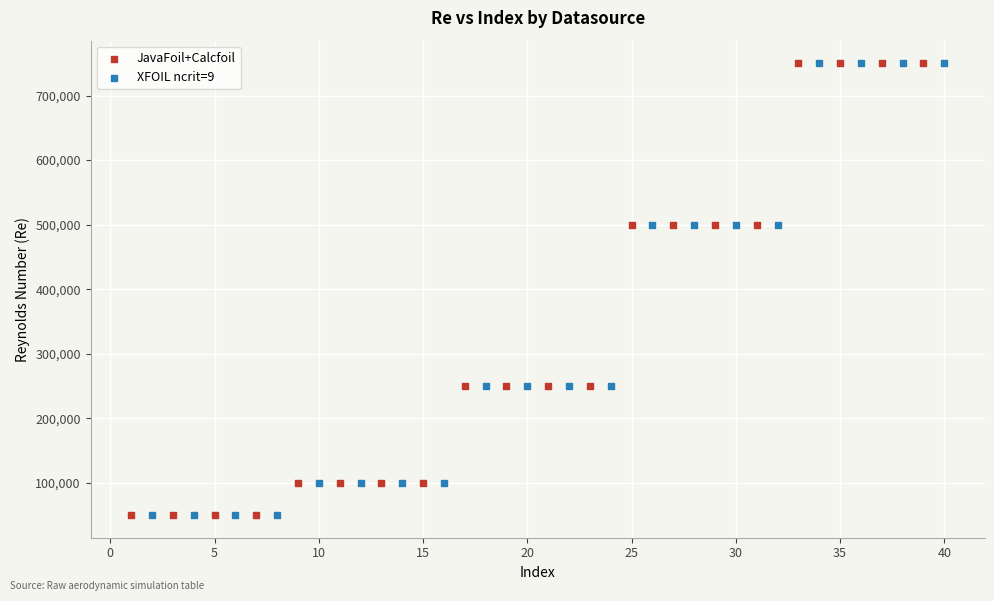

What are all the series names shown in the legend?

JavaFoil+Calcfoil, XFOIL ncrit=9